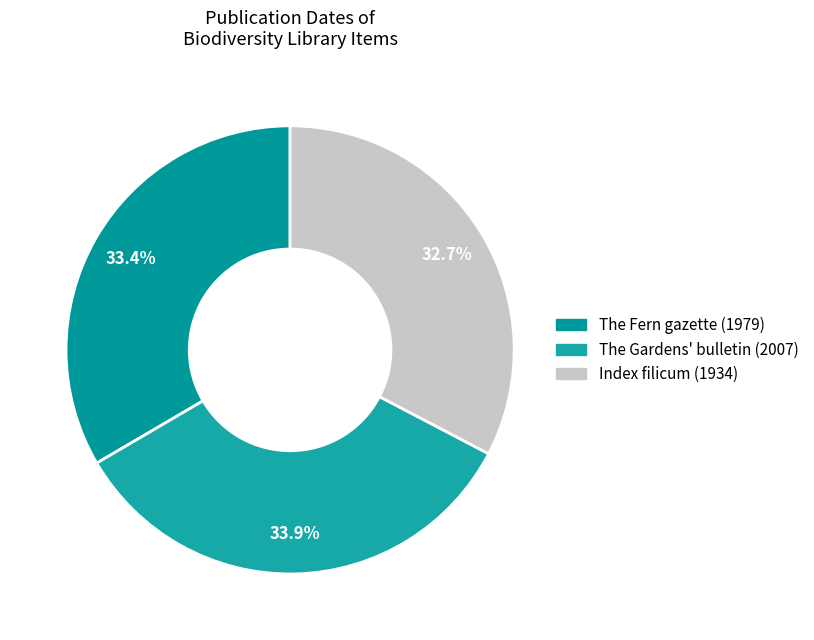

Which slice is the smallest?

Index filicum (1934)